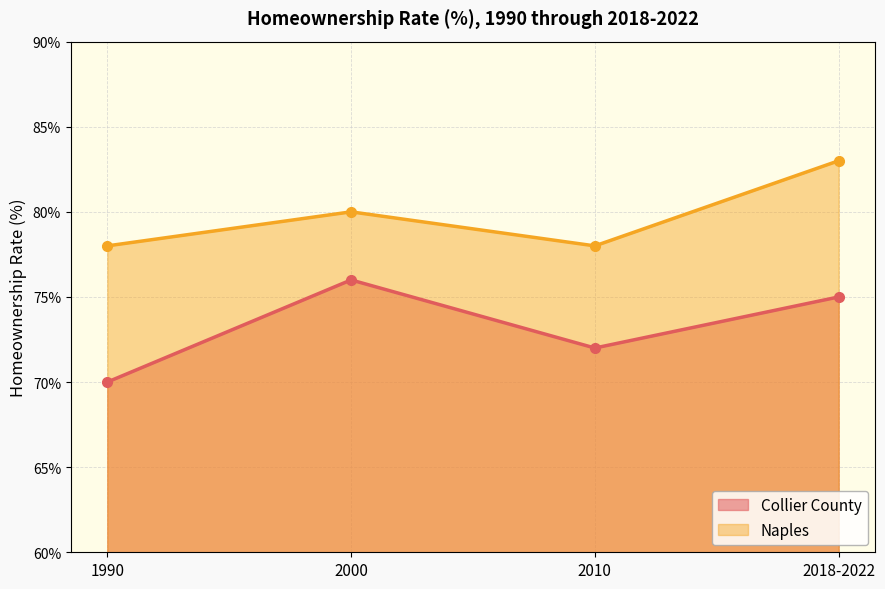

Reading left to right, what are all the values shown in this chart?

Collier County: 70	76	72	75
Naples: 78	80	78	83